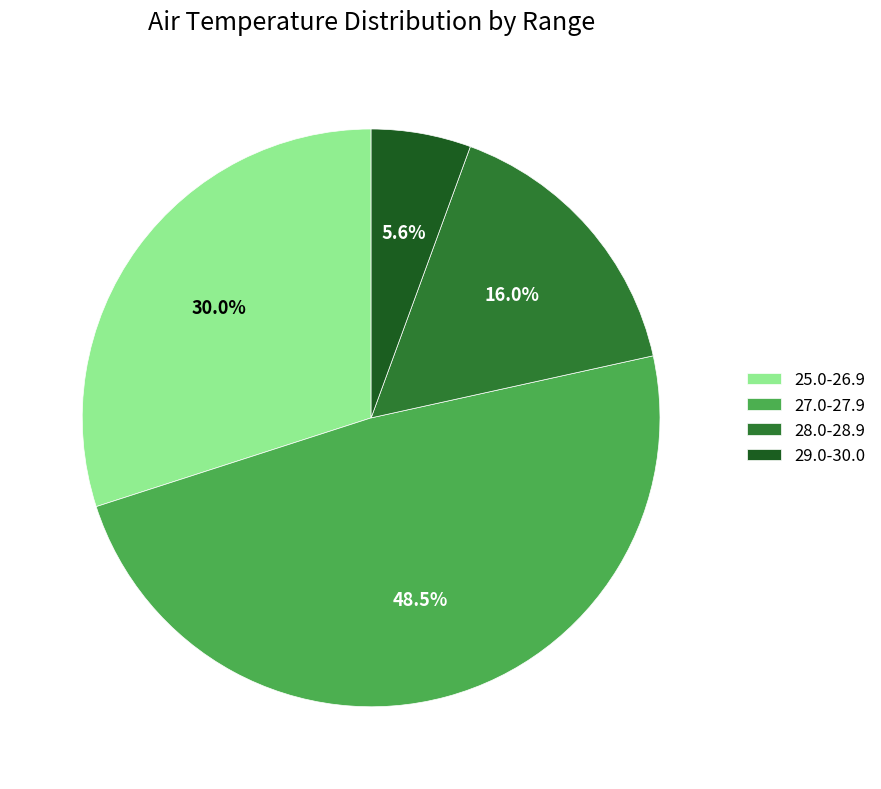

Does 27.0-27.9 account for over 50% of the chart?

No